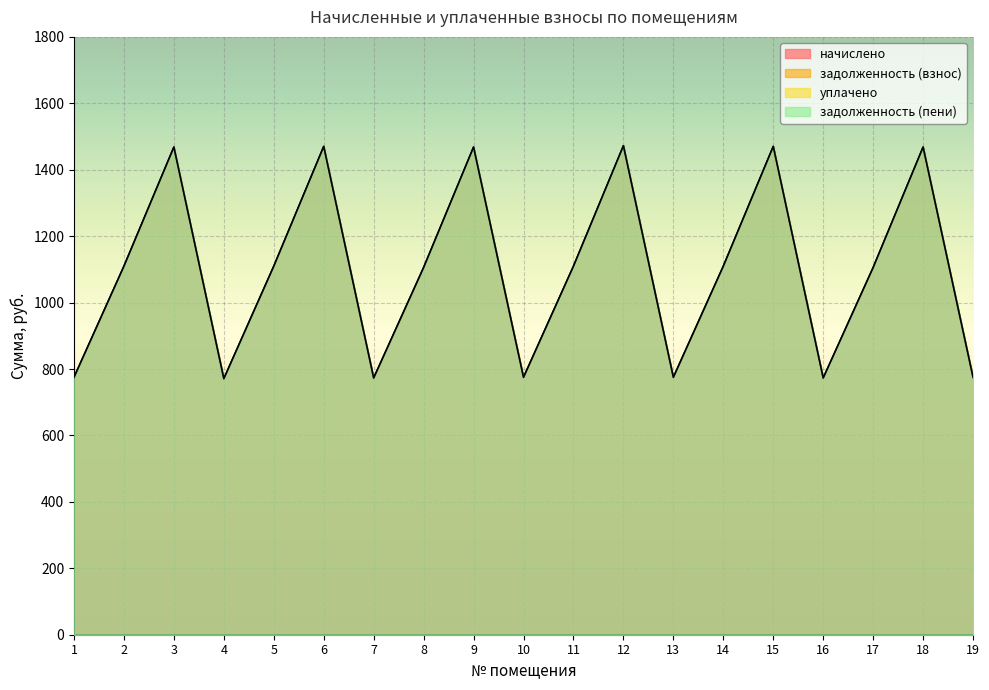

At which label does задолженность (пени) reach its peak?

12